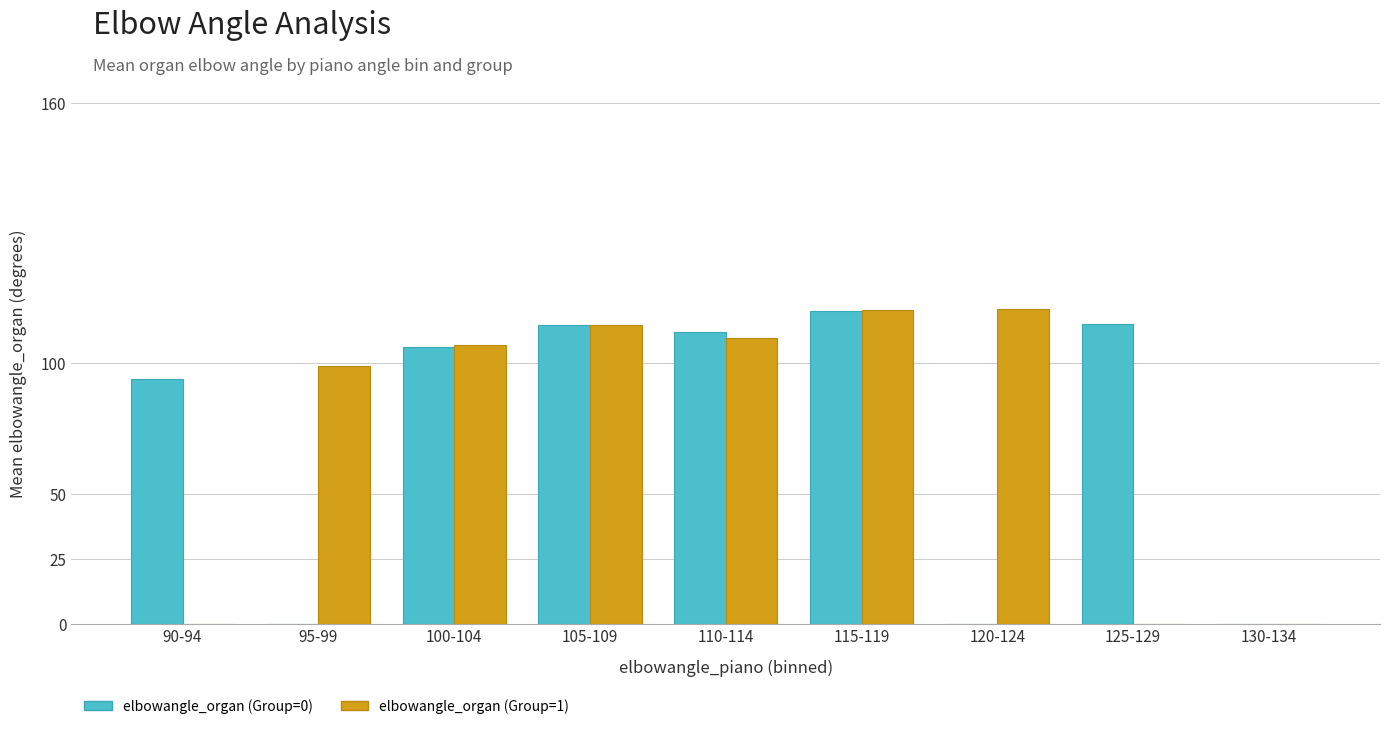

What is the value of the elbowangle_organ (Group=0) bar at the 4th from the left?

114.6